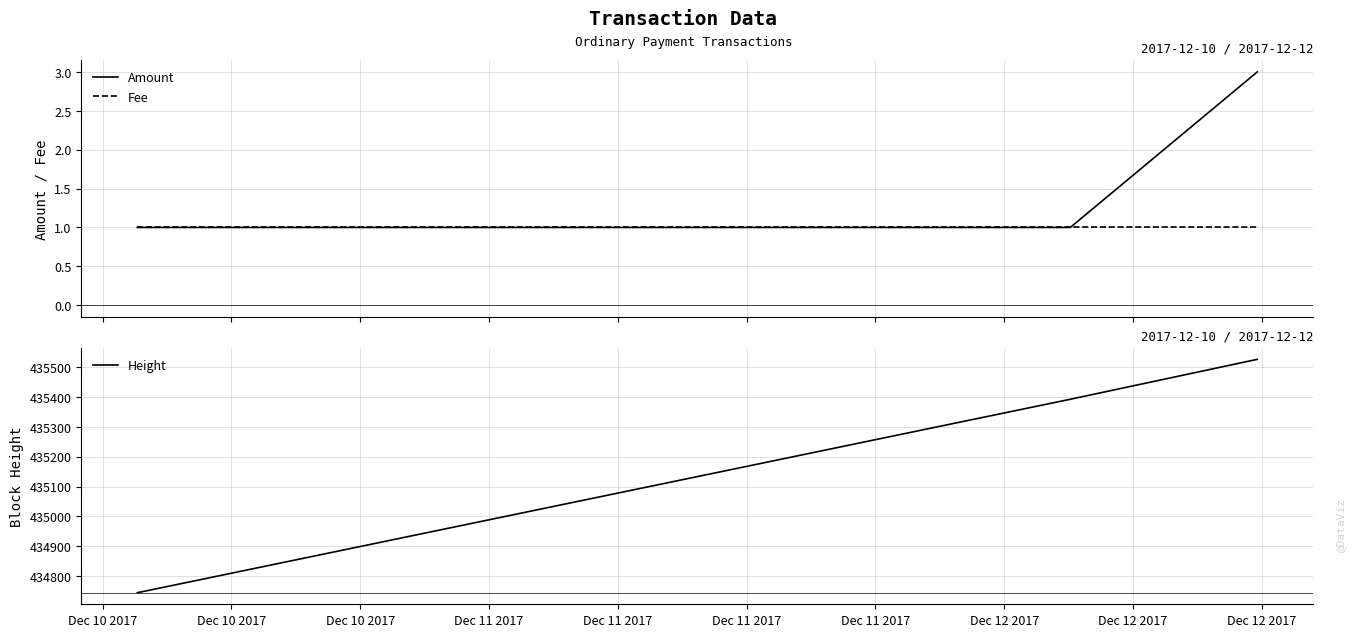

True or false: Fee has more than 0 points higher than both neighbors.

False